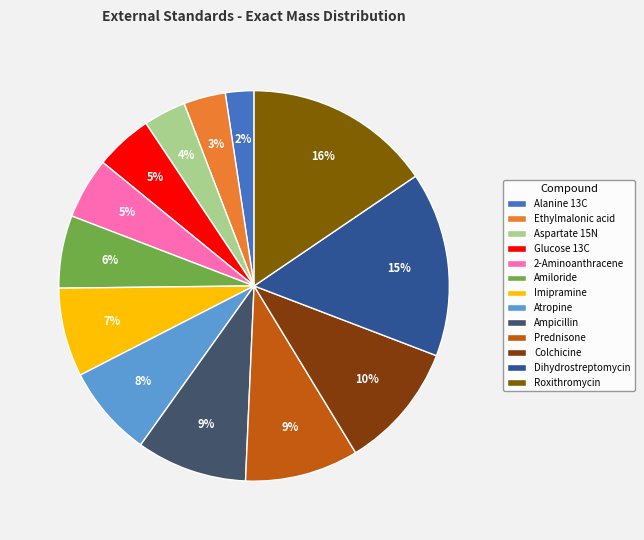

To the nearest percent, what is the average slice percentage?

8%